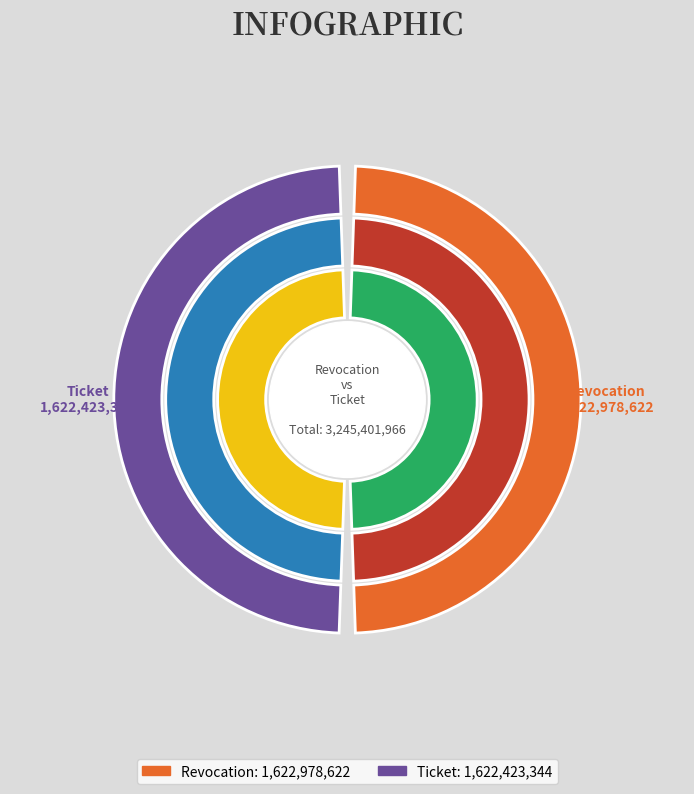

Rank the categories by value from highest to lowest.

Revocation, Ticket